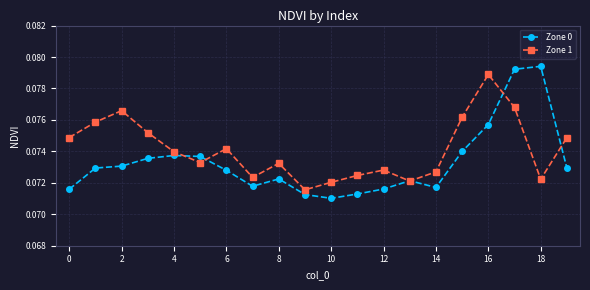

Which series has the largest range (max minus min)?

Zone 0